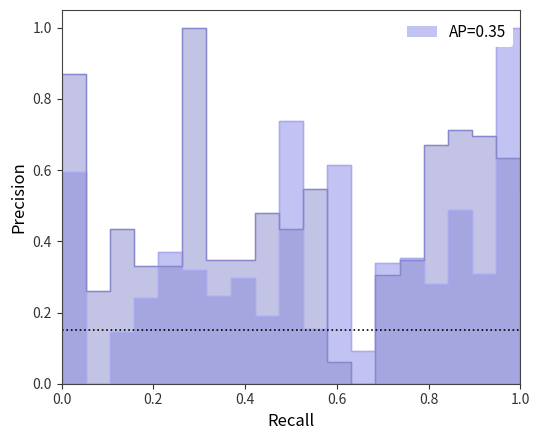

Does the chart have visible grid lines?

No